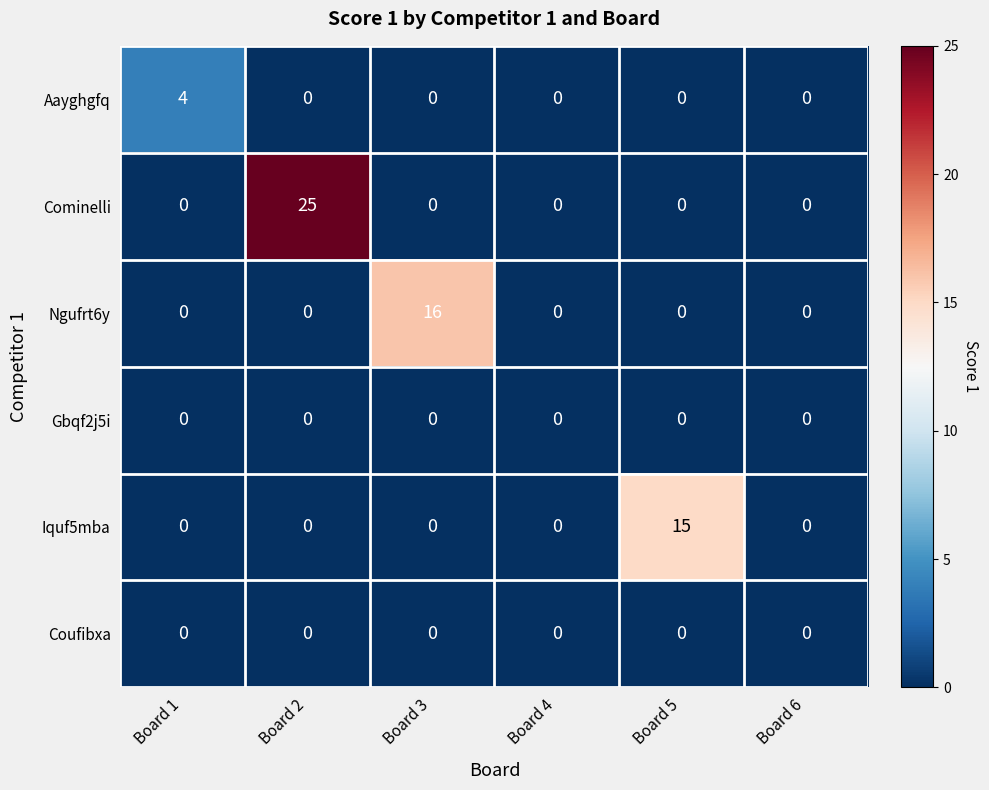

What is the sum of the Iquf5mba values at Board 6 and Board 5?

15